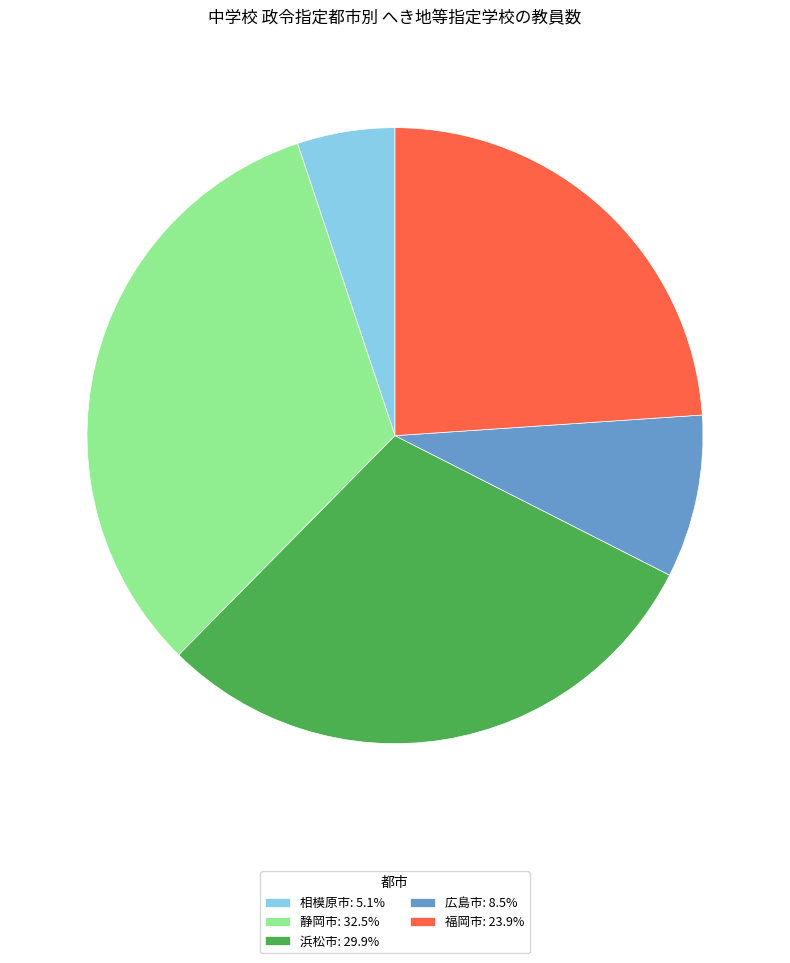

Is there any slice that represents more than half of the pie?

No